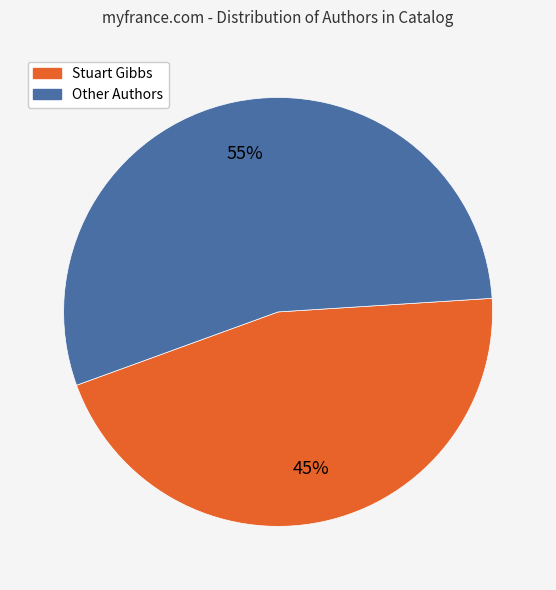

True or false: Stuart Gibbs accounts for 45% of the total.

True